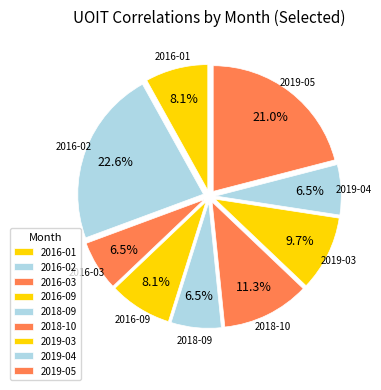

To the nearest percent, what is the combined percentage of 2019-04 and 2018-09?

13%